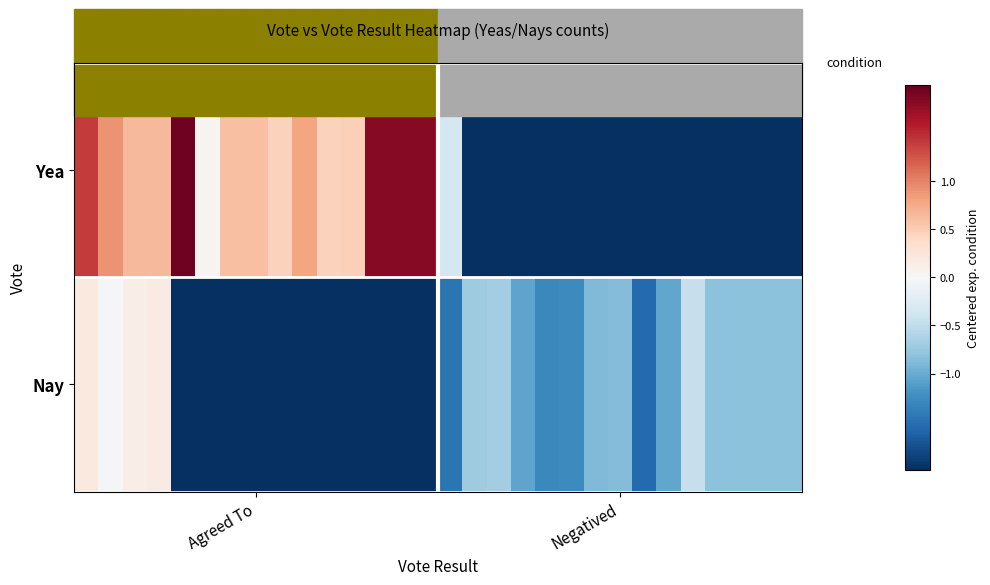

Reading right to left, what are all the values shown in this chart?

Yea: -2.4	-2.4	-2.4	-2.4	-2.4	-2.4	-2.4	-2.4	-2.4	-2.4	-2.4	-2.4	-2.4	-2.4	-0.4	1.8	1.8	1.8	0.5	0.5	0.8	0.5	0.6	0.6	0.0	1.9	0.6	0.6	0.9	1.4
Nay: -0.8	-0.8	-0.8	-0.8	-0.5	-1.0	-1.5	-0.9	-0.9	-1.3	-1.3	-1.1	-0.7	-0.7	-1.5	-2.4	-2.4	-2.4	-2.4	-2.4	-2.4	-2.4	-2.4	-2.4	-2.4	-2.4	0.2	0.1	-0.0	0.2